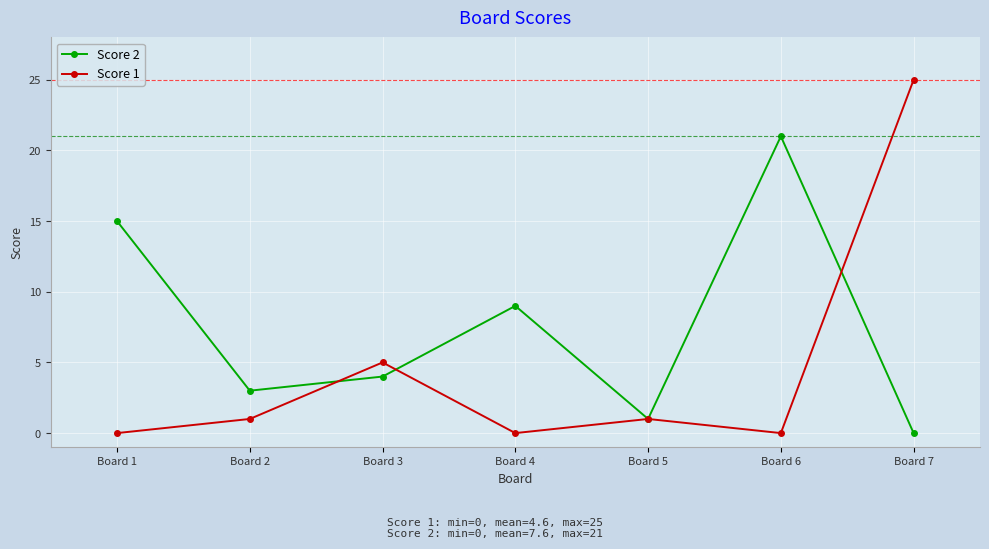

Where is Score 2 nearest to the value 10?

Board 4